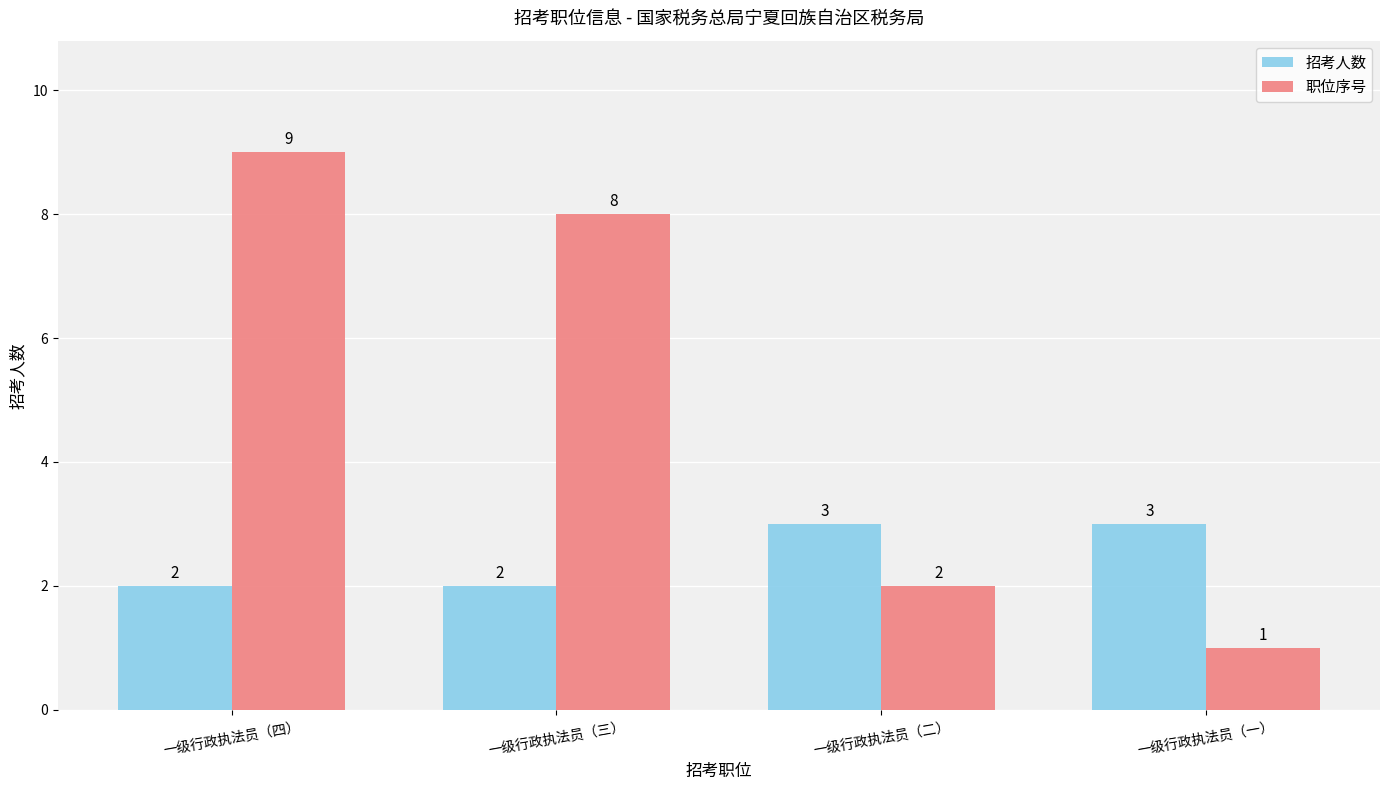

Is the value of 职位序号 at 一级行政执法员（一） greater than the value of 招考人数 at 一级行政执法员（一）?

No